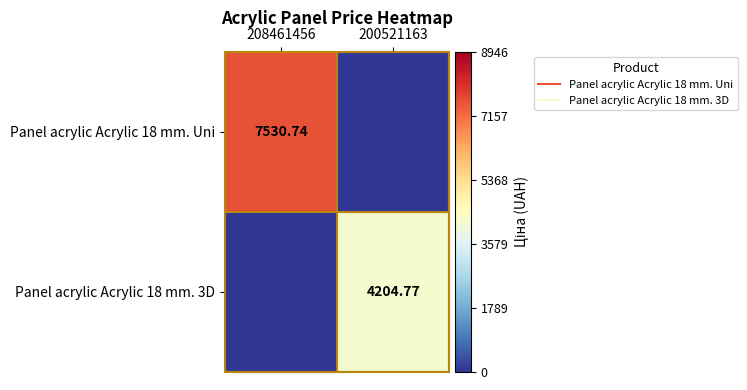

How many values in Panel acrylic Acrylic 18 mm. 3D are above zero?

1